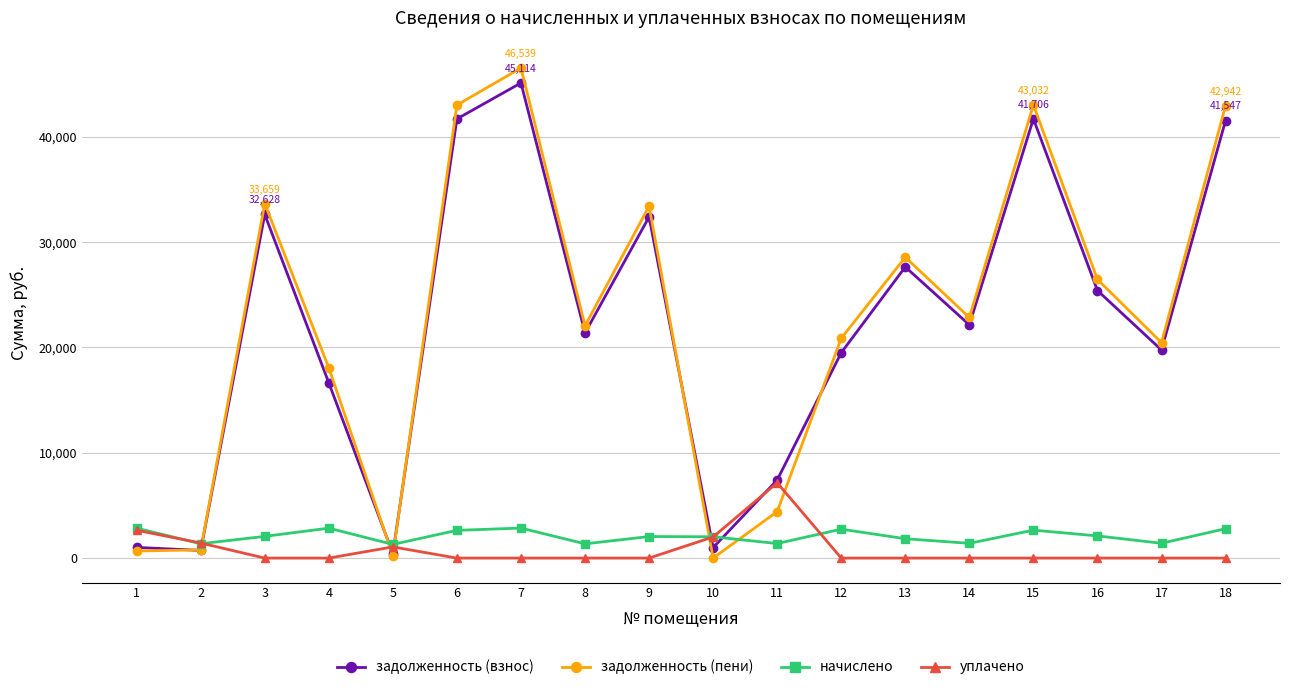

In задолженность (взнос), how many points are higher than both neighbors (excluding endpoints)?

5